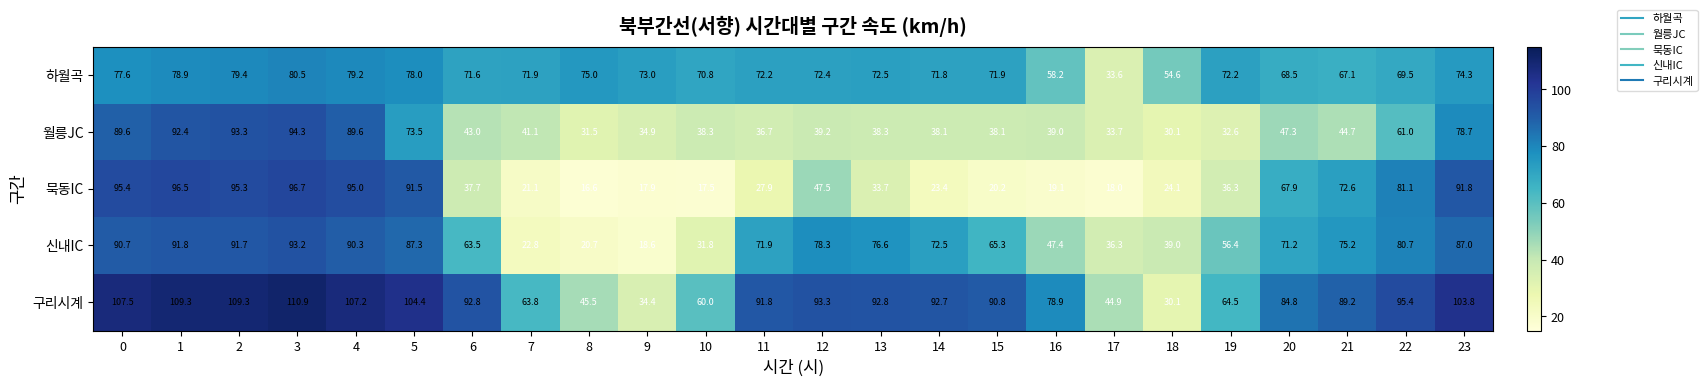

At how many categories does at least one series exceed 77?

17